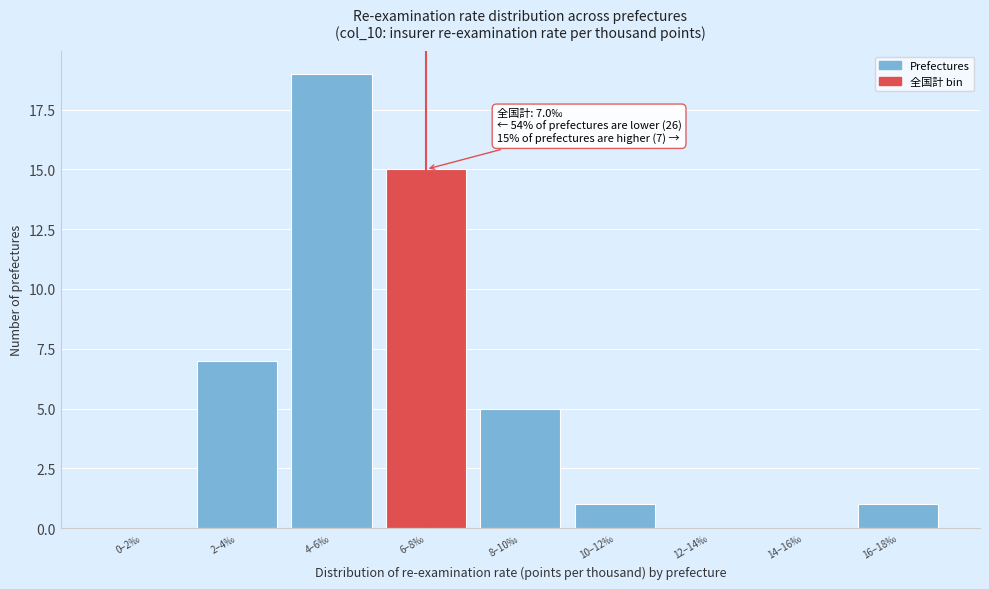

Reading left to right, list all the values displayed in this chart.

0–2‰=0	2–4‰=7	4–6‰=19	6–8‰=15	8–10‰=5	10–12‰=1	12–14‰=0	14–16‰=0	16–18‰=1